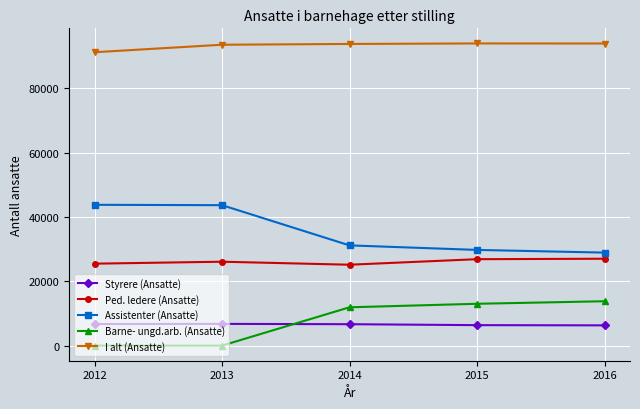

What is the difference between the maximum and minimum values in the I alt (Ansatte) series?

2735